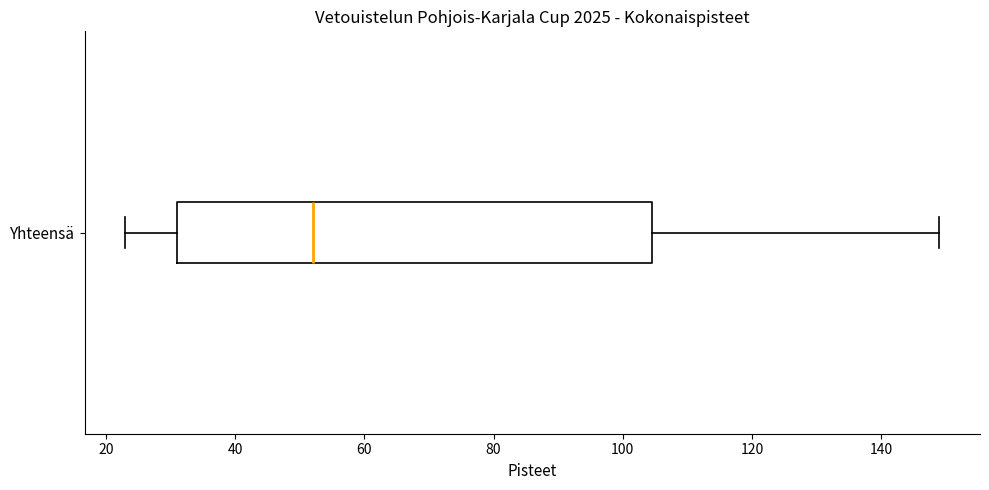

Read this box plot against the x-axis: the position of the median line, the range covered by the box, and the ends of both whiskers. The values are not printed on the chart, so give them approximately, as read against the axis.

median 52, box 32 to 104, whiskers 24 to 150